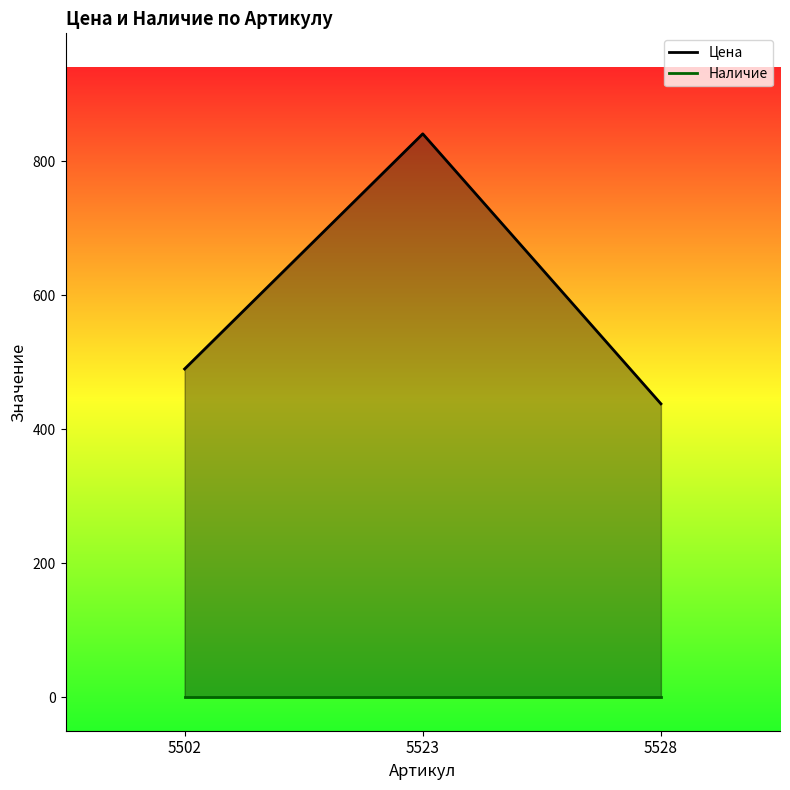

Does the chart have visible grid lines?

No